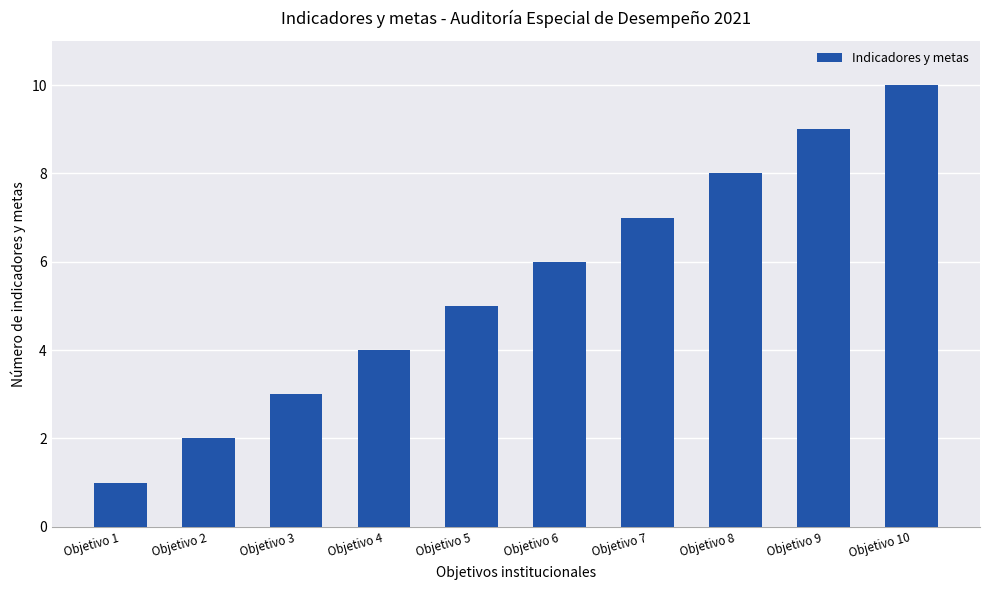

Where is the data nearest to the value 5?

Objetivo 5